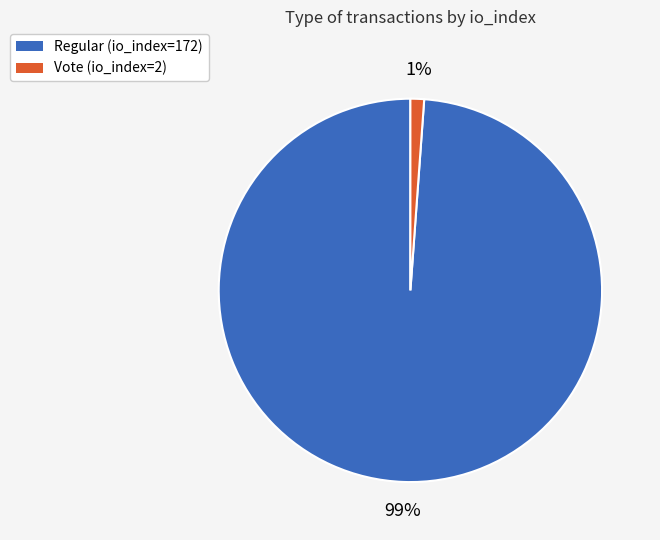

Is it true that Vote is 1% of the pie?

True